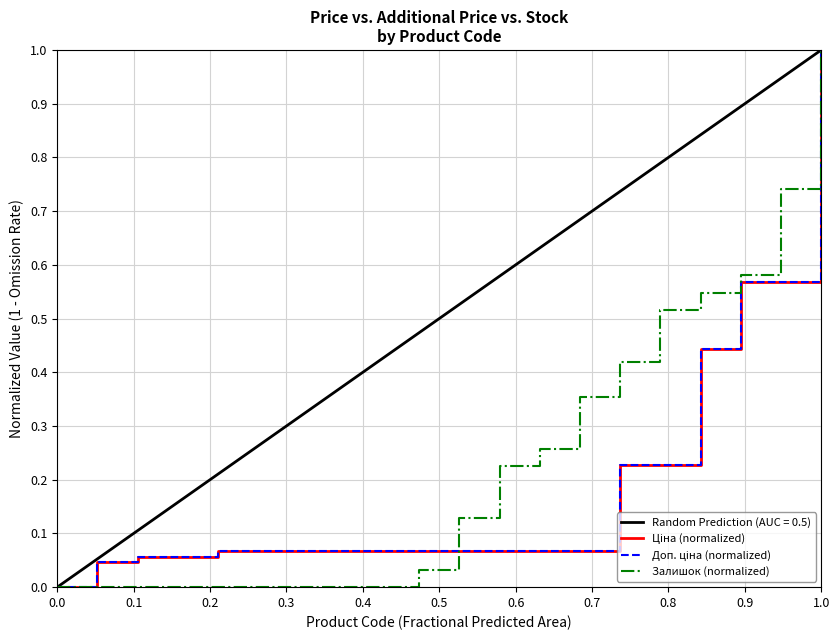

Rank the series at 0.3 from highest to lowest value.

Ціна (normalized), Доп. ціна (normalized), Залишок (normalized)